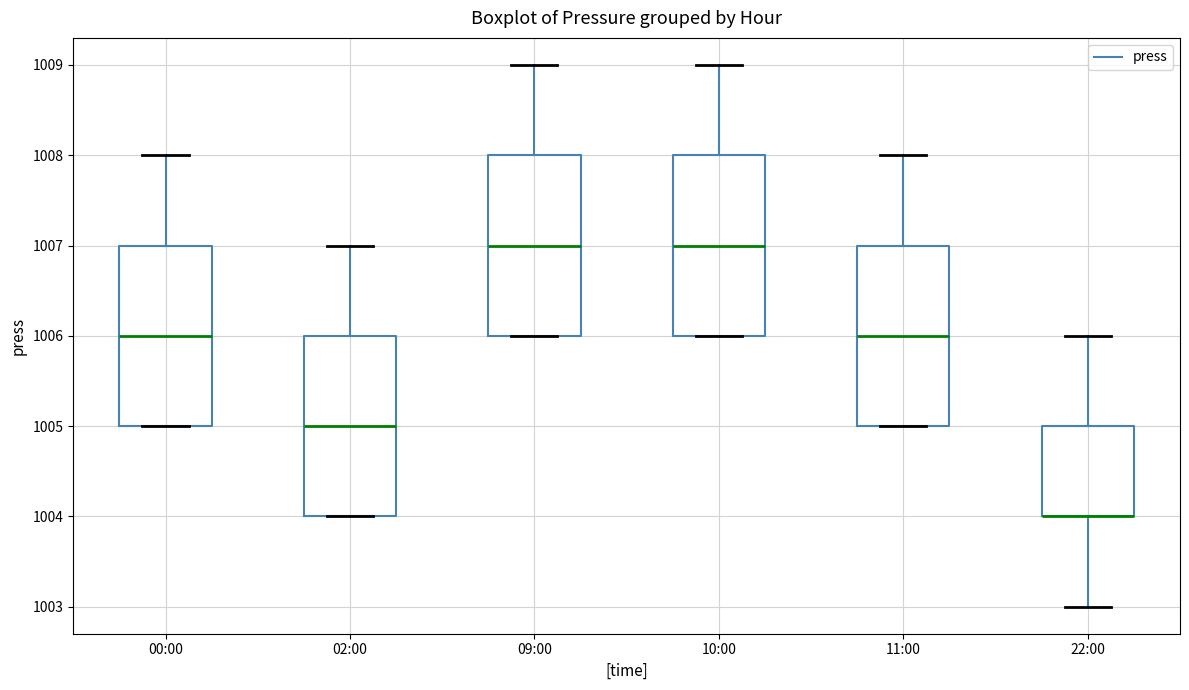

Reading left to right, read every box against the y-axis: the position of its median line, the range the box covers, and the ends of its whiskers. The values are not printed on the chart, so give them approximately, as read against the axis.

00:00: median 1006, box 1005 to 1007, whiskers 1005 to 1008
02:00: median 1005, box 1004 to 1006, whiskers 1004 to 1007
09:00: median 1007, box 1006 to 1008, whiskers 1006 to 1009
10:00: median 1007, box 1006 to 1008, whiskers 1006 to 1009
11:00: median 1006, box 1005 to 1007, whiskers 1005 to 1008
22:00: median 1004 (drawn on the box's lower edge), box 1004 to 1005, whiskers 1003 to 1006